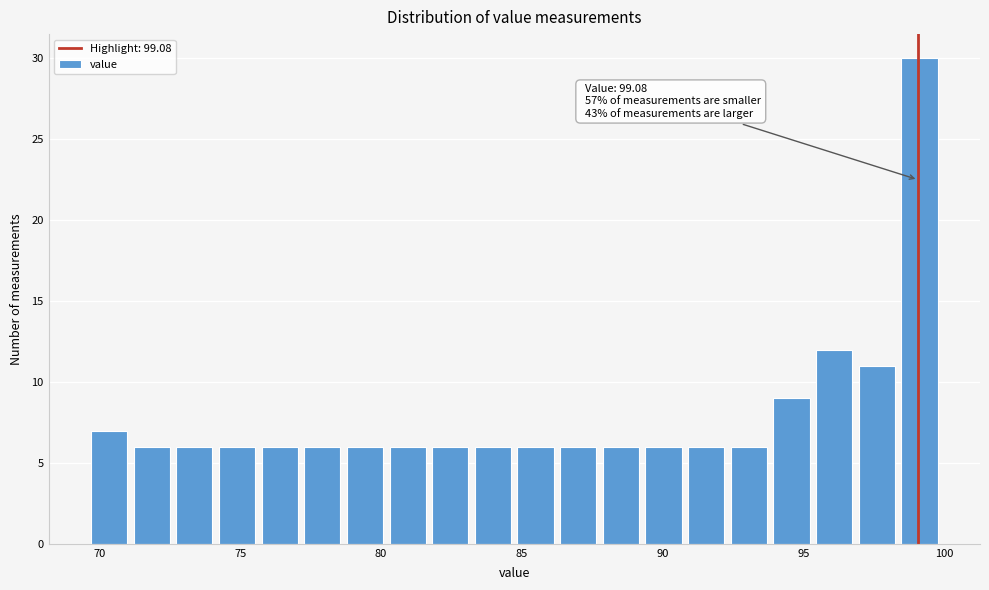

Read against the x-axis, roughly where is the centre of the tallest bar?

99.0